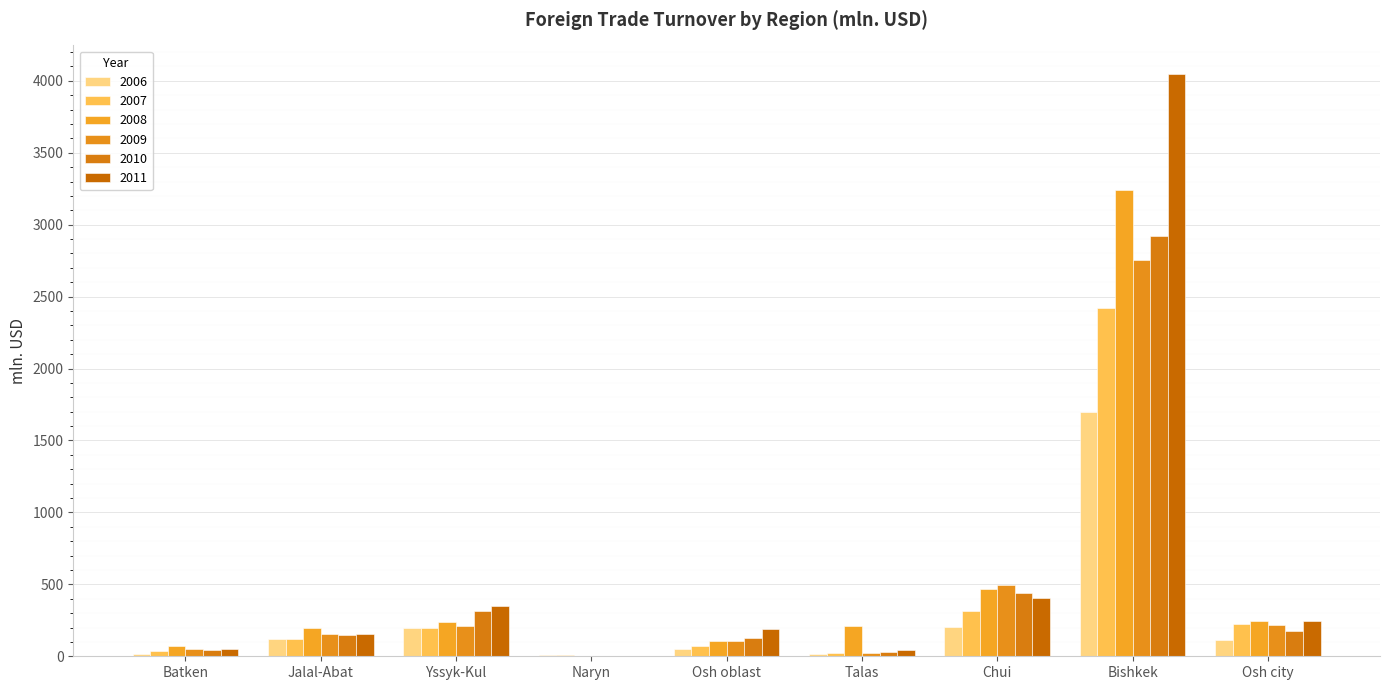

What is the label of the 9th bar from the left?

Osh city